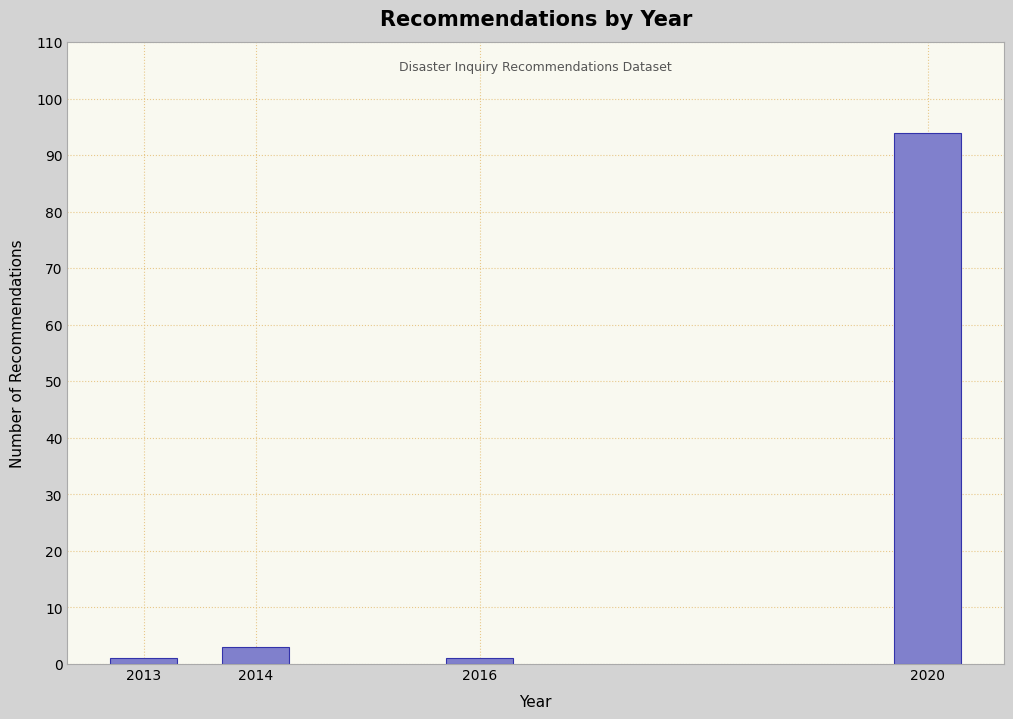

Reading left to right, transcribe all the data shown in this chart.

2013=1	2014=3	2016=1	2020=94